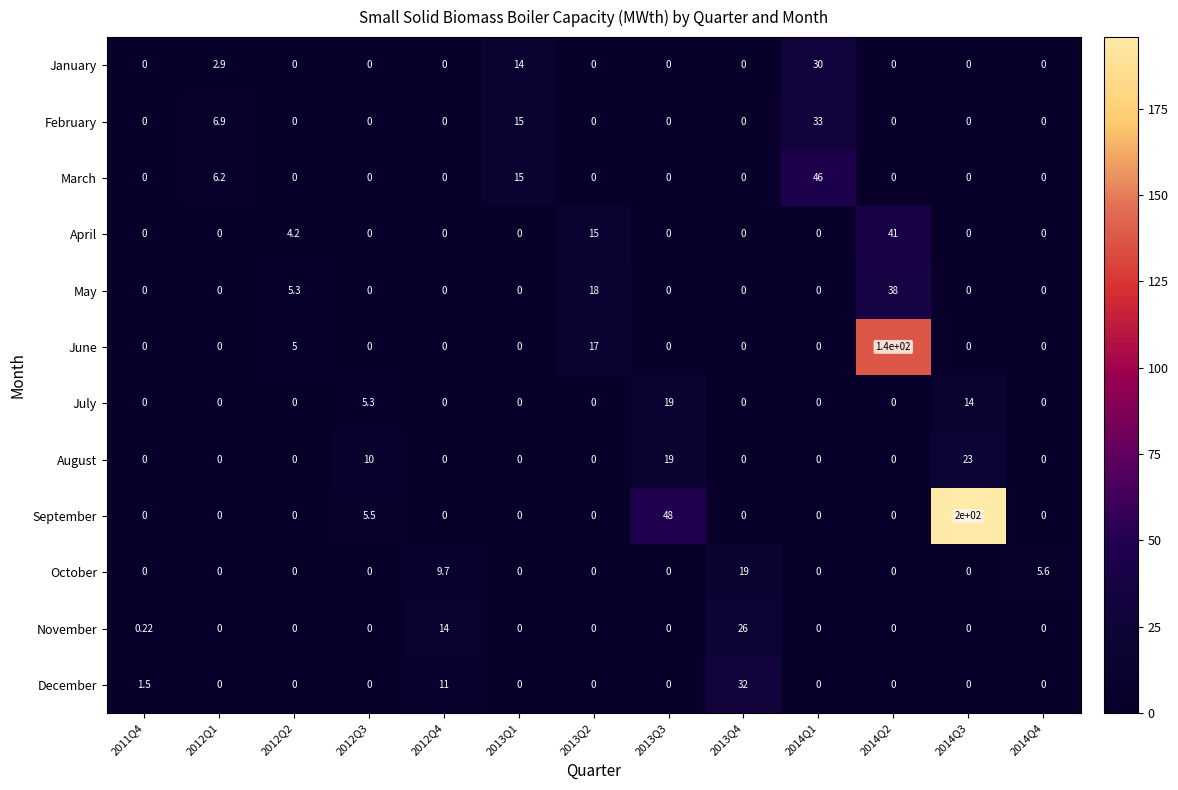

At which category is the sum across all series the highest?

2014Q3